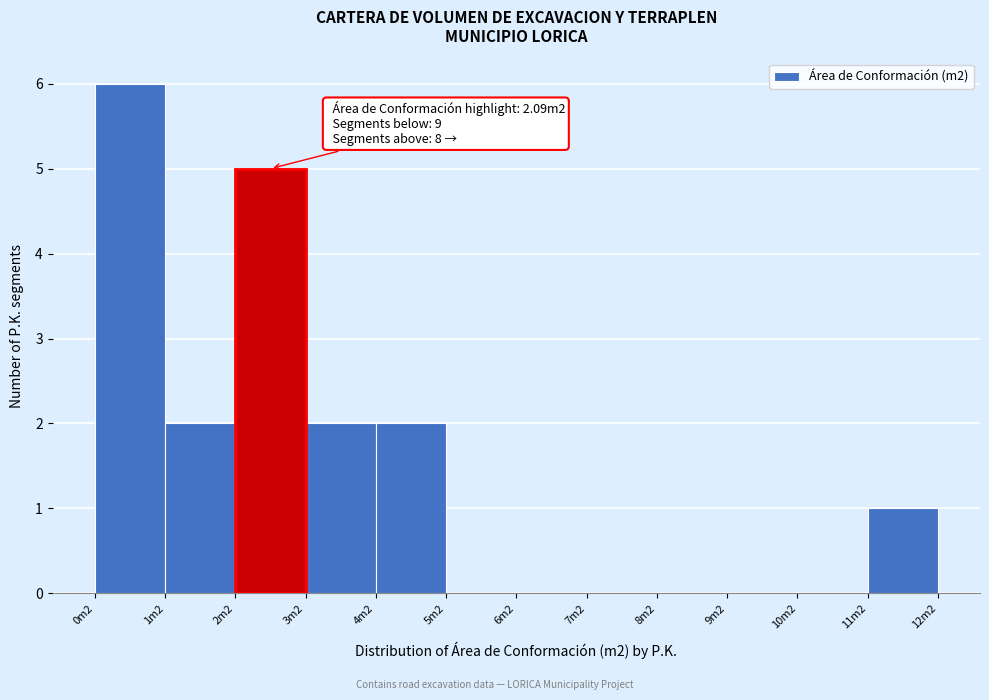

Reading left to right, extract all data points from this chart.

0m2=6	1m2=2	2m2=5	3m2=2	4m2=2	5m2=0	6m2=0	7m2=0	8m2=0	9m2=0	10m2=0	11m2=1